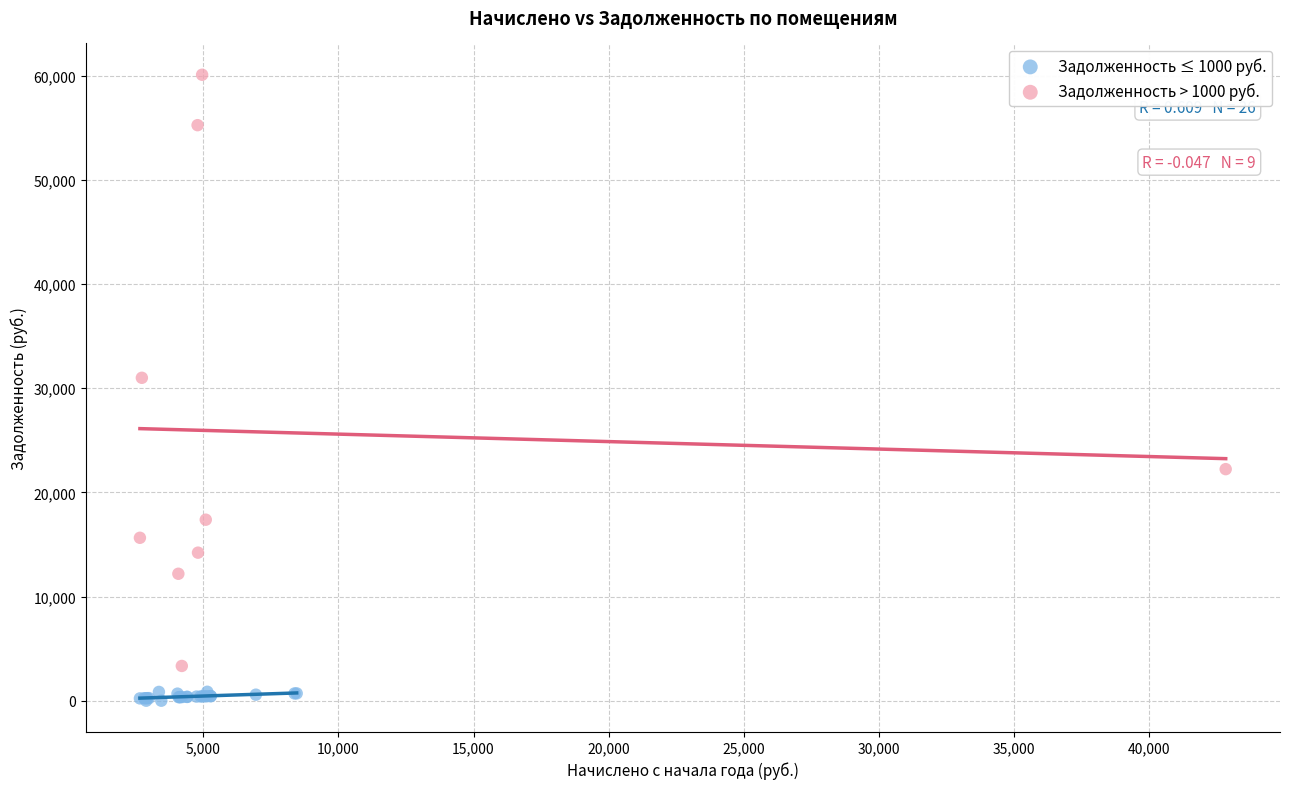

Which series contains the highest Y value?

Задолженность > 1000 руб.